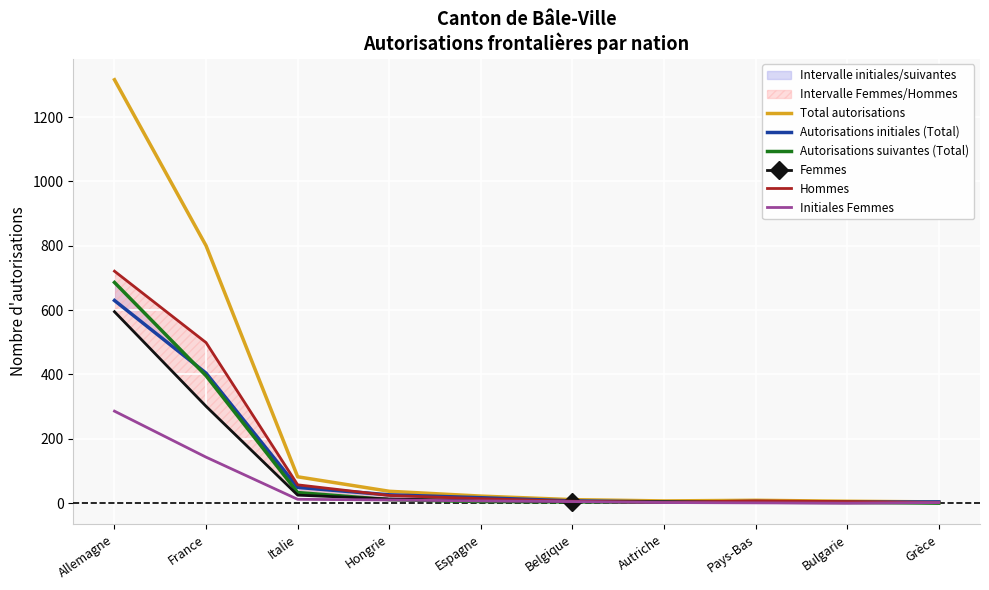

Reading right to left, list all the values displayed in this chart.

Total autorisations: 4	6	9	7	11	22	37	82	800	1316
Autorisations initiales (Total): 4	3	5	4	7	17	26	49	404	630
Autorisations suivantes (Total): 0	3	4	3	4	5	11	33	396	686
Femmes: 2	1	2	4	5	8	13	25	301	595
Hommes: 2	5	7	3	6	14	24	57	499	721
Initiales Femmes: 2	0	1	2	5	7	10	12	143	286